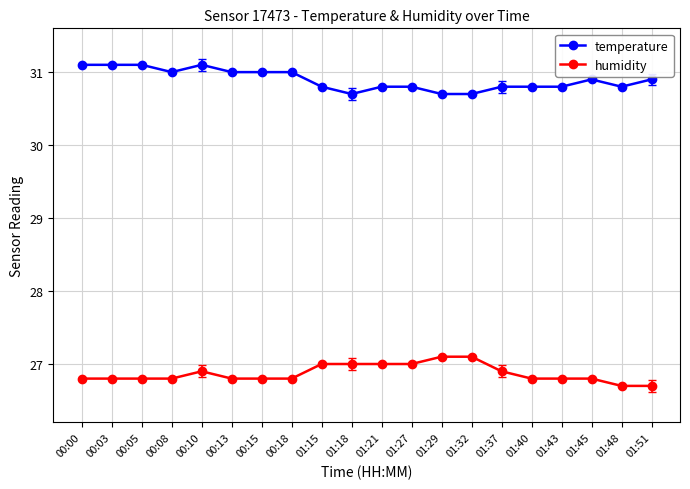

What is the total value across all series at 01:40?

57.6